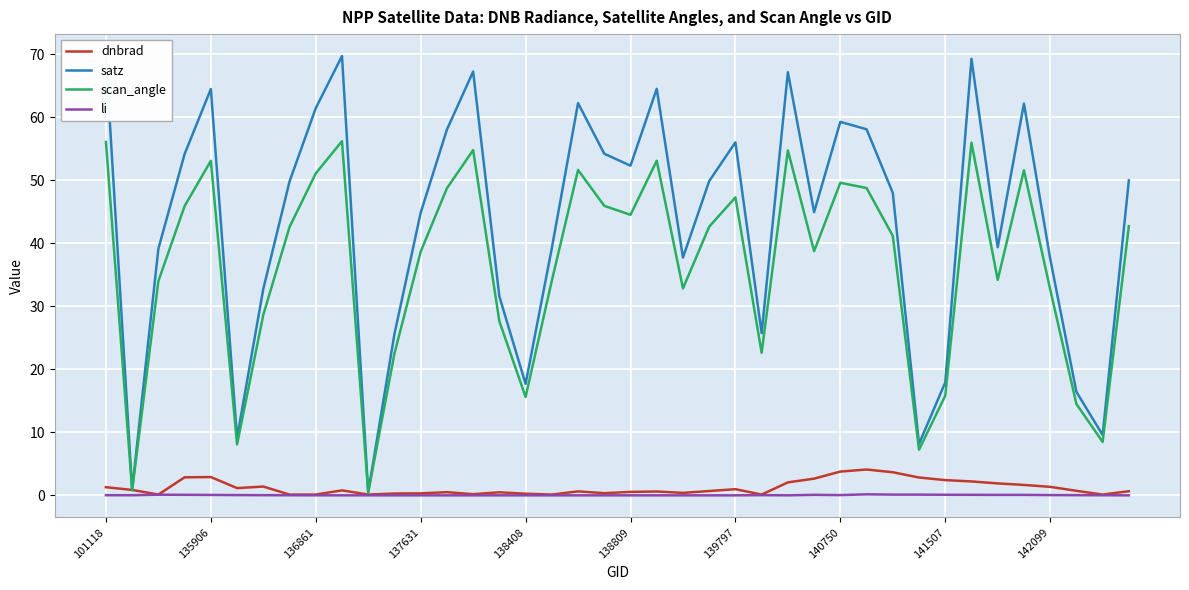

What is the average value of the dnbrad series?

1.2